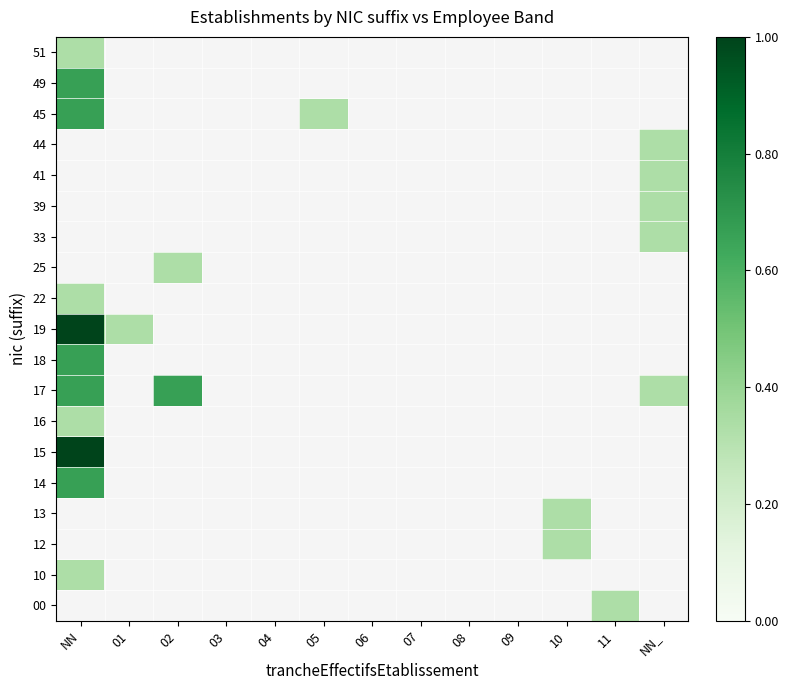

Reading right to left, what are all the values shown in this chart?

00: NN_=0.0	11=0.3	10=0.0	09=0.0	08=0.0	07=0.0	06=0.0	05=0.0	04=0.0	03=0.0	02=0.0	01=0.0	NN=0.0
10: NN_=0.0	11=0.0	10=0.0	09=0.0	08=0.0	07=0.0	06=0.0	05=0.0	04=0.0	03=0.0	02=0.0	01=0.0	NN=0.3
12: NN_=0.0	11=0.0	10=0.3	09=0.0	08=0.0	07=0.0	06=0.0	05=0.0	04=0.0	03=0.0	02=0.0	01=0.0	NN=0.0
13: NN_=0.0	11=0.0	10=0.3	09=0.0	08=0.0	07=0.0	06=0.0	05=0.0	04=0.0	03=0.0	02=0.0	01=0.0	NN=0.0
14: NN_=0.0	11=0.0	10=0.0	09=0.0	08=0.0	07=0.0	06=0.0	05=0.0	04=0.0	03=0.0	02=0.0	01=0.0	NN=0.7
15: NN_=0.0	11=0.0	10=0.0	09=0.0	08=0.0	07=0.0	06=0.0	05=0.0	04=0.0	03=0.0	02=0.0	01=0.0	NN=1.0
16: NN_=0.0	11=0.0	10=0.0	09=0.0	08=0.0	07=0.0	06=0.0	05=0.0	04=0.0	03=0.0	02=0.0	01=0.0	NN=0.3
17: NN_=0.3	11=0.0	10=0.0	09=0.0	08=0.0	07=0.0	06=0.0	05=0.0	04=0.0	03=0.0	02=0.7	01=0.0	NN=0.7
18: NN_=0.0	11=0.0	10=0.0	09=0.0	08=0.0	07=0.0	06=0.0	05=0.0	04=0.0	03=0.0	02=0.0	01=0.0	NN=0.7
19: NN_=0.0	11=0.0	10=0.0	09=0.0	08=0.0	07=0.0	06=0.0	05=0.0	04=0.0	03=0.0	02=0.0	01=0.3	NN=1.0
22: NN_=0.0	11=0.0	10=0.0	09=0.0	08=0.0	07=0.0	06=0.0	05=0.0	04=0.0	03=0.0	02=0.0	01=0.0	NN=0.3
25: NN_=0.0	11=0.0	10=0.0	09=0.0	08=0.0	07=0.0	06=0.0	05=0.0	04=0.0	03=0.0	02=0.3	01=0.0	NN=0.0
33: NN_=0.3	11=0.0	10=0.0	09=0.0	08=0.0	07=0.0	06=0.0	05=0.0	04=0.0	03=0.0	02=0.0	01=0.0	NN=0.0
39: NN_=0.3	11=0.0	10=0.0	09=0.0	08=0.0	07=0.0	06=0.0	05=0.0	04=0.0	03=0.0	02=0.0	01=0.0	NN=0.0
41: NN_=0.3	11=0.0	10=0.0	09=0.0	08=0.0	07=0.0	06=0.0	05=0.0	04=0.0	03=0.0	02=0.0	01=0.0	NN=0.0
44: NN_=0.3	11=0.0	10=0.0	09=0.0	08=0.0	07=0.0	06=0.0	05=0.0	04=0.0	03=0.0	02=0.0	01=0.0	NN=0.0
45: NN_=0.0	11=0.0	10=0.0	09=0.0	08=0.0	07=0.0	06=0.0	05=0.3	04=0.0	03=0.0	02=0.0	01=0.0	NN=0.7
49: NN_=0.0	11=0.0	10=0.0	09=0.0	08=0.0	07=0.0	06=0.0	05=0.0	04=0.0	03=0.0	02=0.0	01=0.0	NN=0.7
51: NN_=0.0	11=0.0	10=0.0	09=0.0	08=0.0	07=0.0	06=0.0	05=0.0	04=0.0	03=0.0	02=0.0	01=0.0	NN=0.3